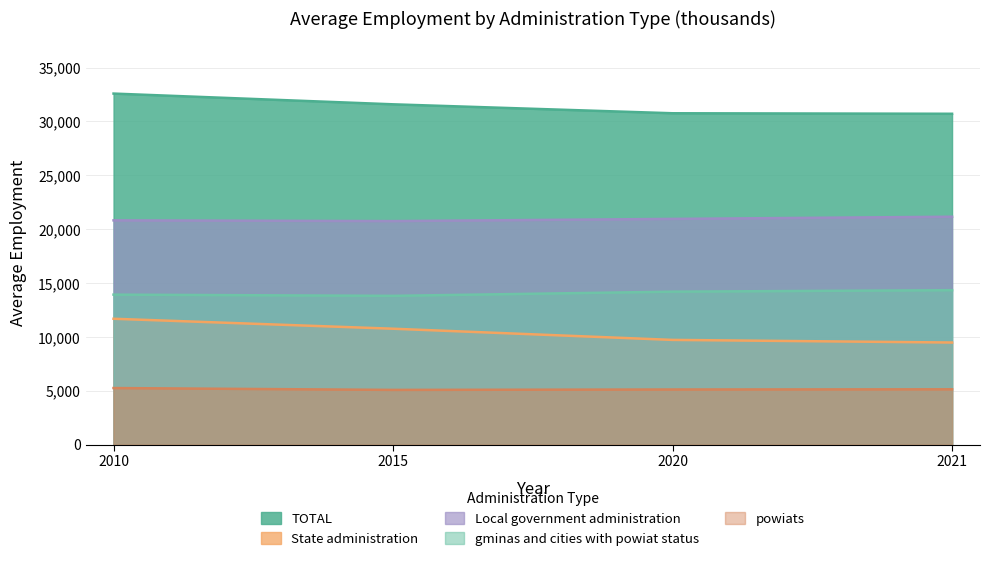

True or false: powiats has more than 2 points higher than both neighbors.

False